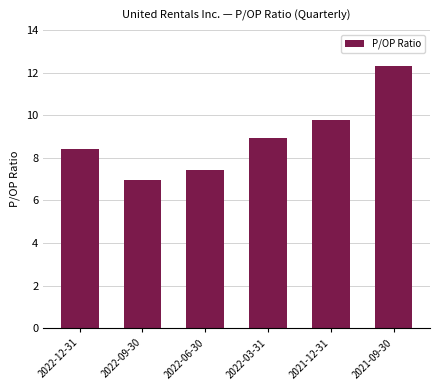

How many values exceed 8?

4